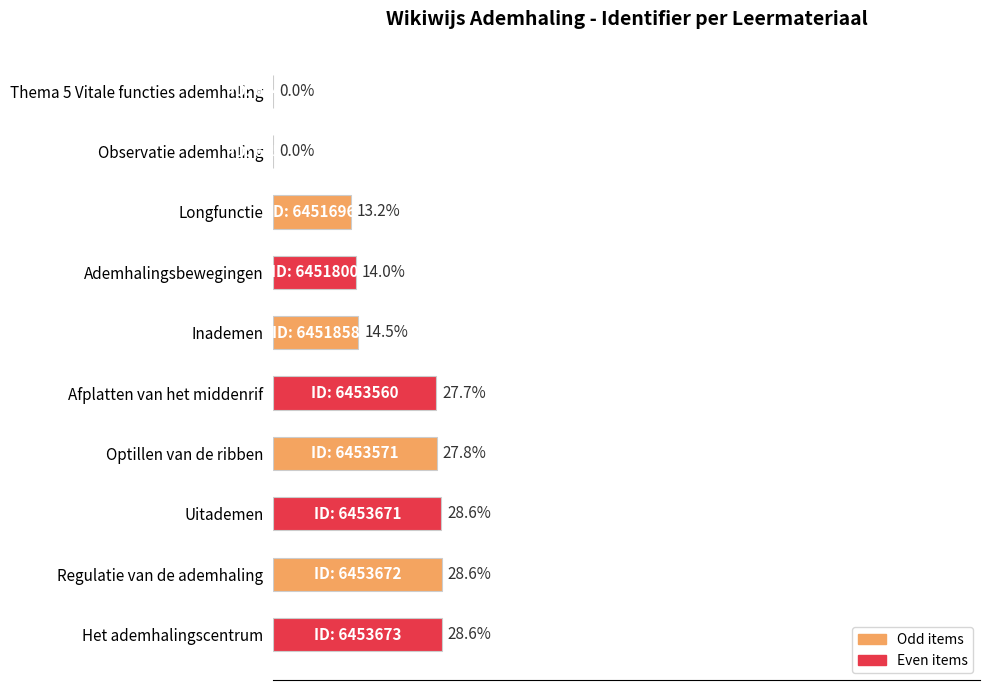

Does the chart contain stacked bars?

No